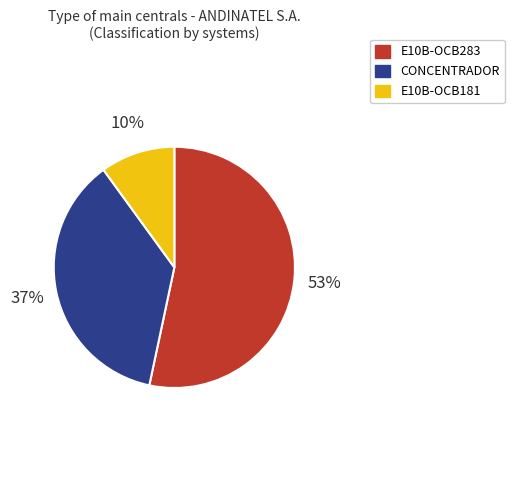

Combined, do E10B-OCB283 and E10B-OCB181 account for over 50%?

Yes